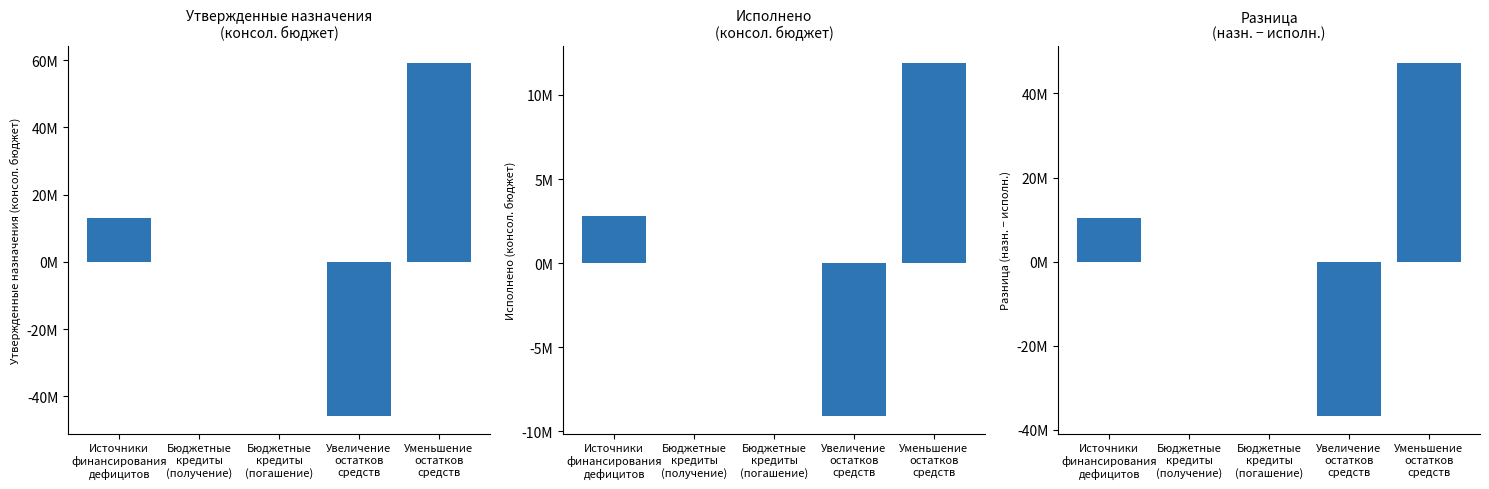

What is the label of the 3rd bar from the right?

Бюджетные
кредиты
(погашение)